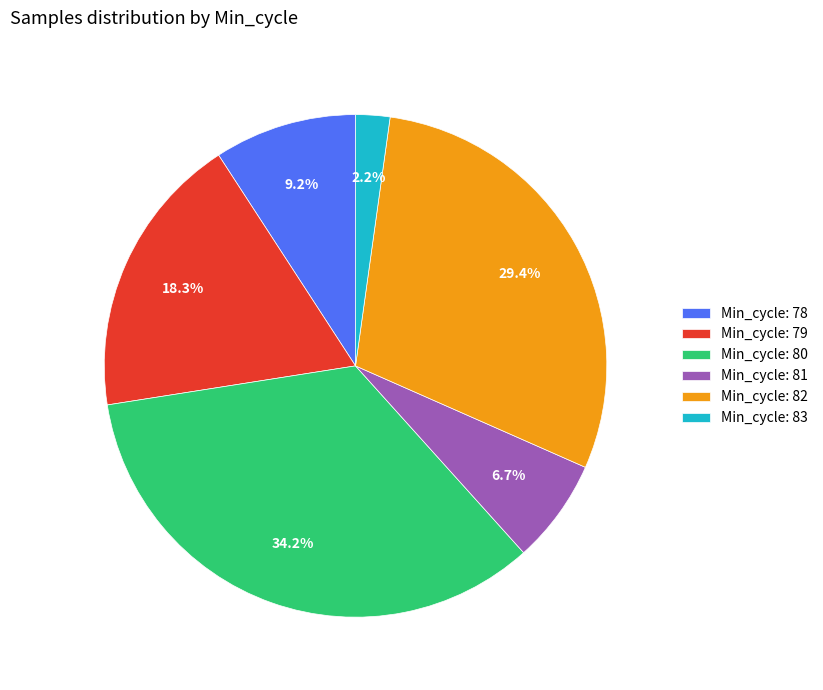

Between Min_cycle: 83 and Min_cycle: 81, which is larger?

Min_cycle: 81